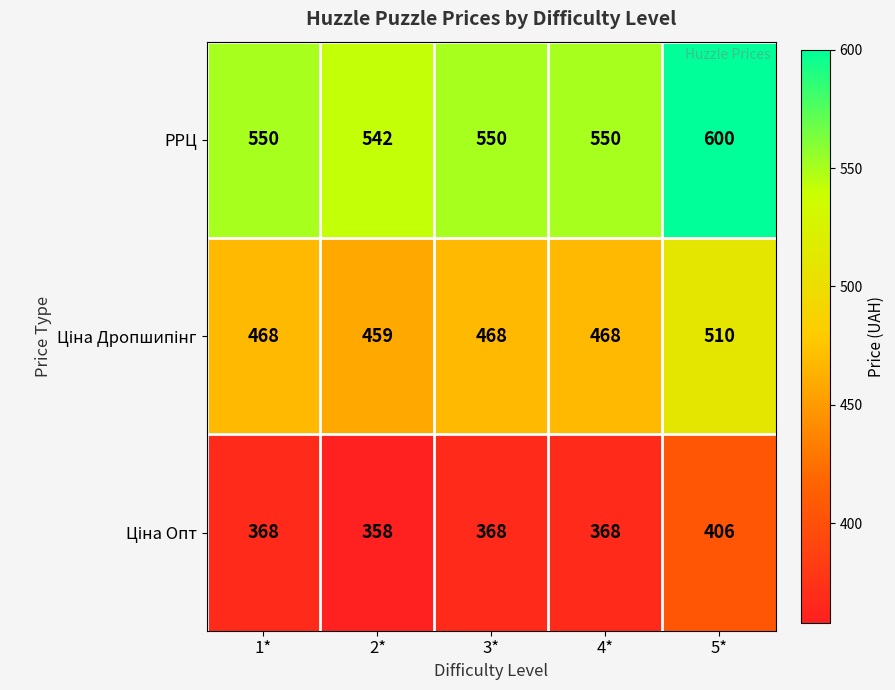

What is the difference between the highest and lowest values at 5*?

194